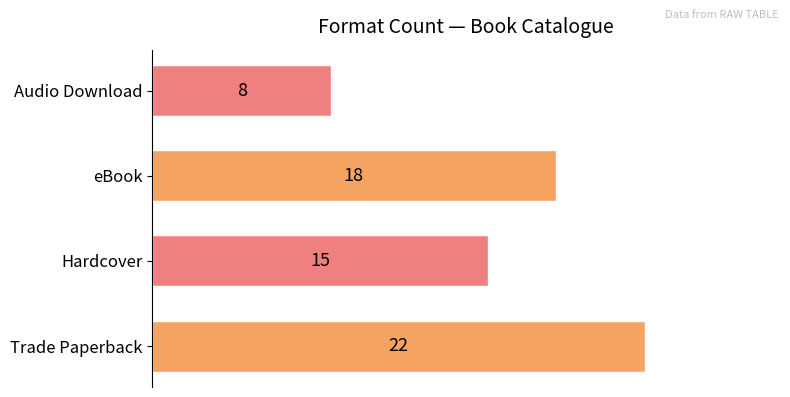

What is the smallest value displayed?

8